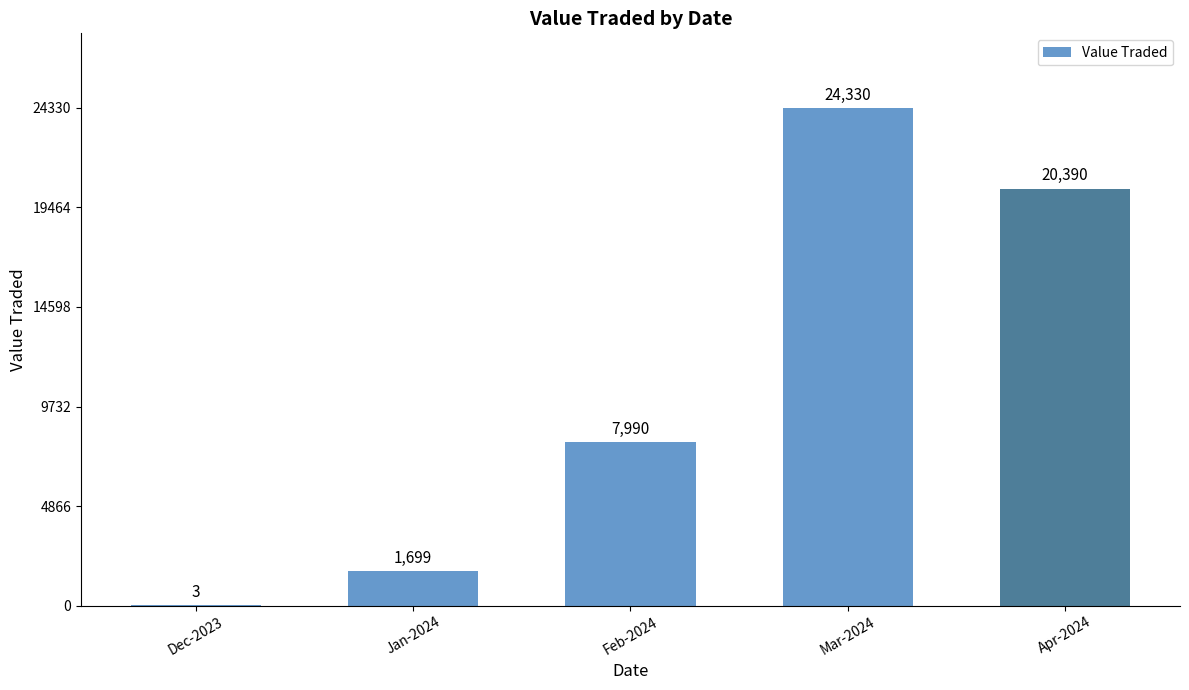

The chart shows a value of 32958 at Mar-2024. True or false?

False